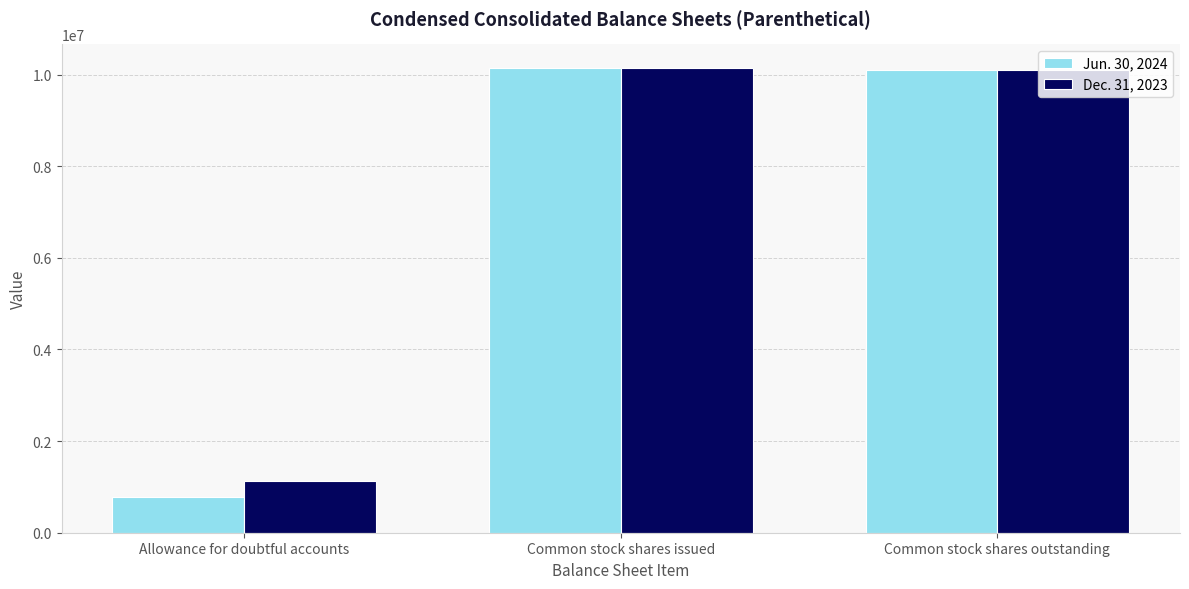

What is the label of the 1st bar from the right?

Common stock shares outstanding